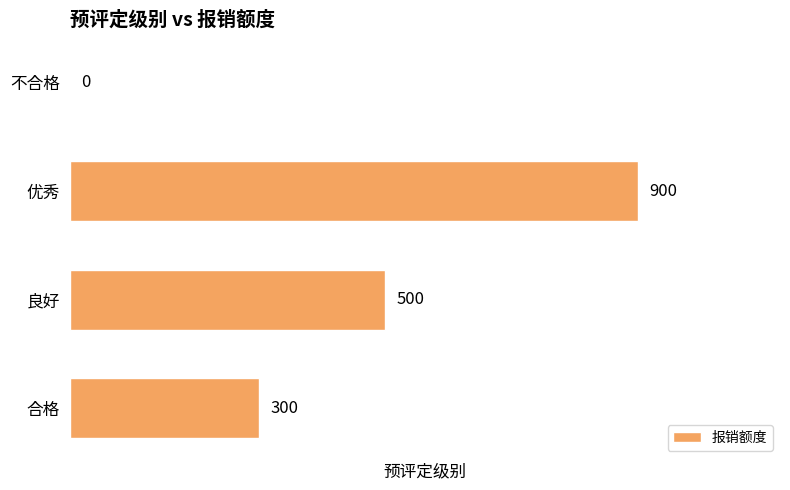

What is the sum of the values at 良好 and 合格?

800